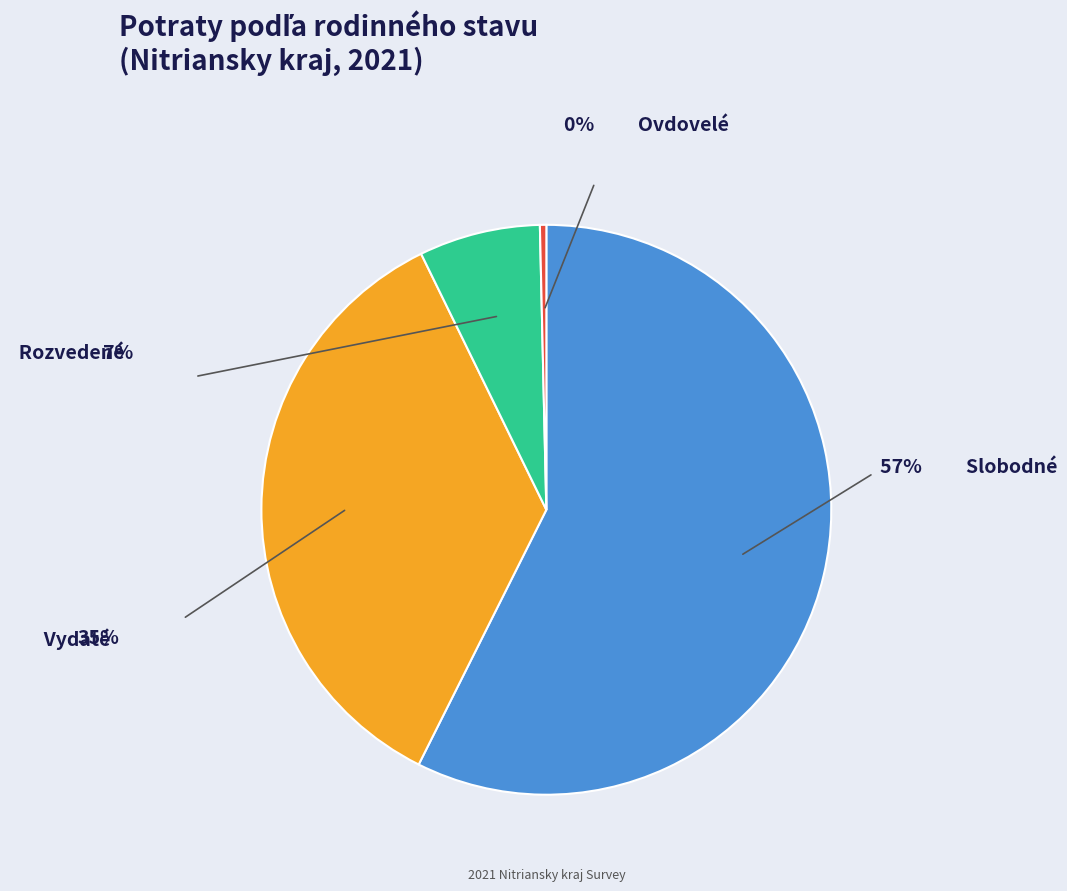

Which slice is the smallest?

Ovdovelé